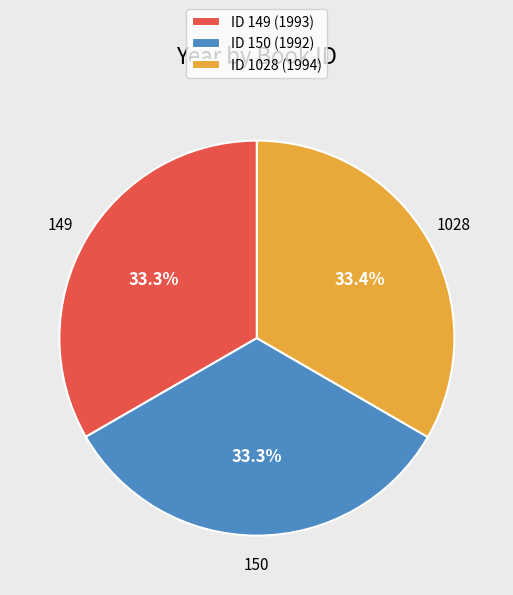

Does any single category account for the majority?

No